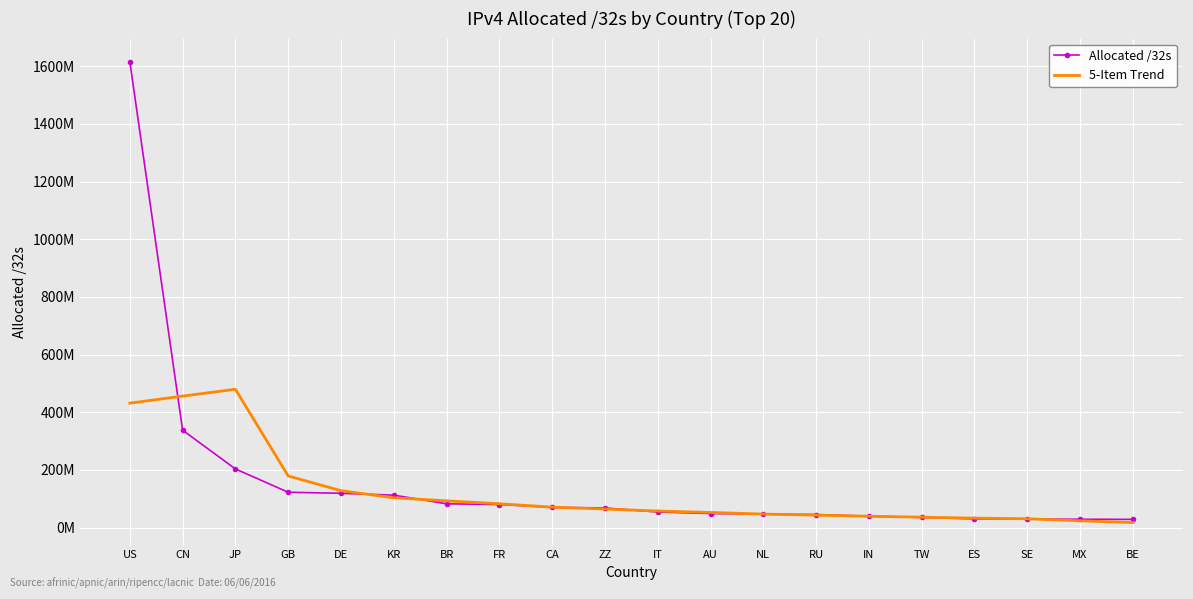

Which series ends up on top after the final intersection of Allocated /32s and 5-Item Trend?

Allocated /32s